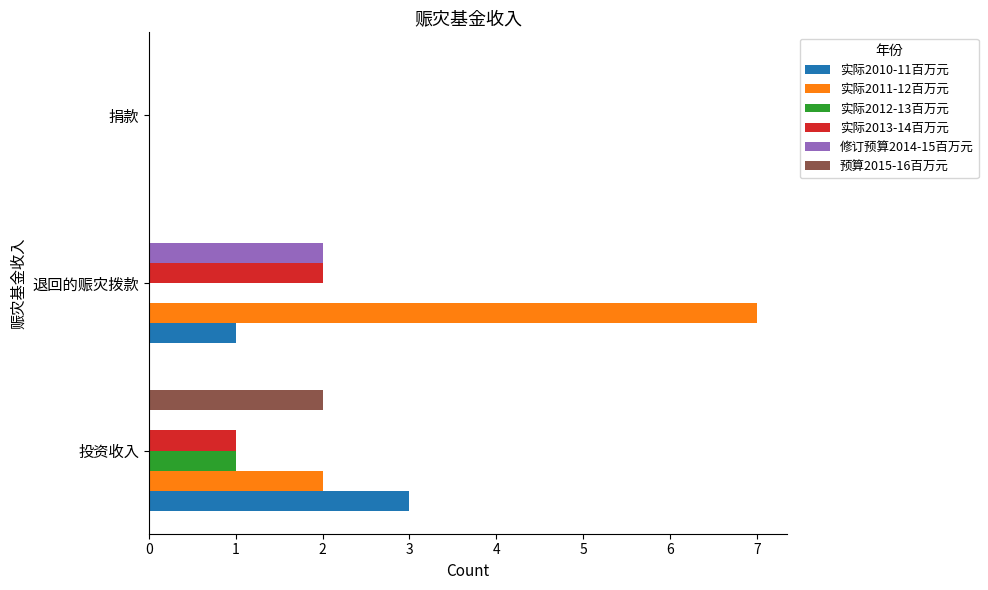

The value of 实际2013-14百万元 at 捐款 is -1. True or false?

False